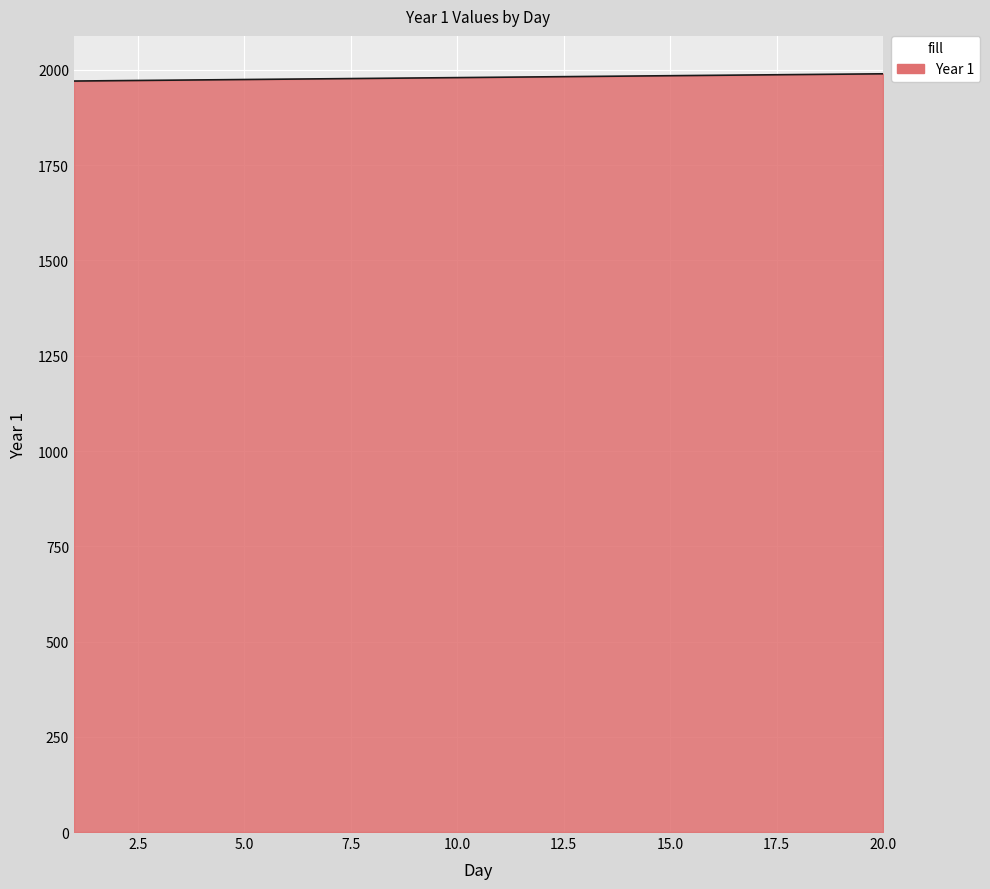

How many series are shown in this chart?

1